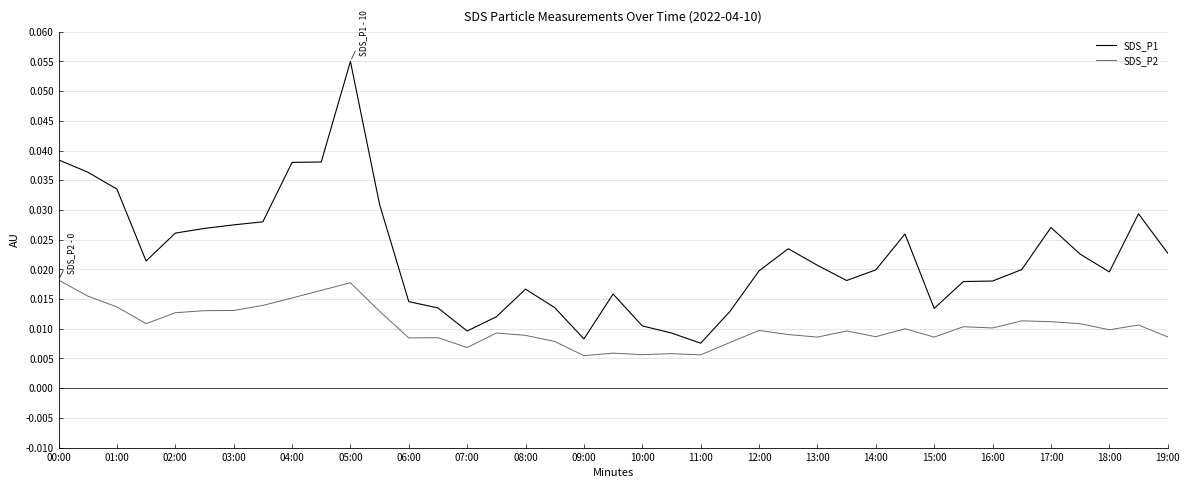

Which series has the largest range (max minus min)?

SDS_P1